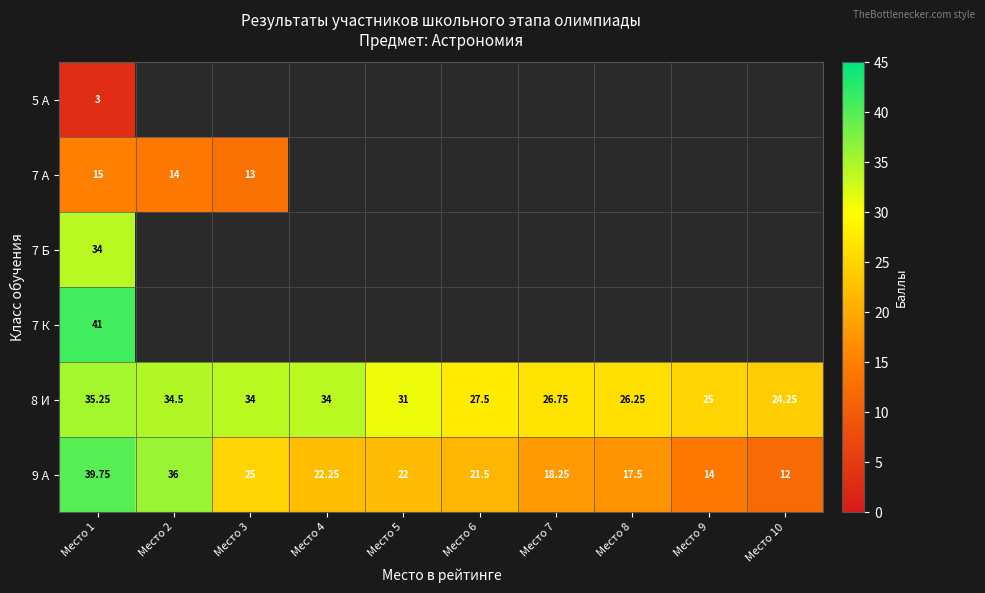

At how many categories does at least one series exceed 38?

1